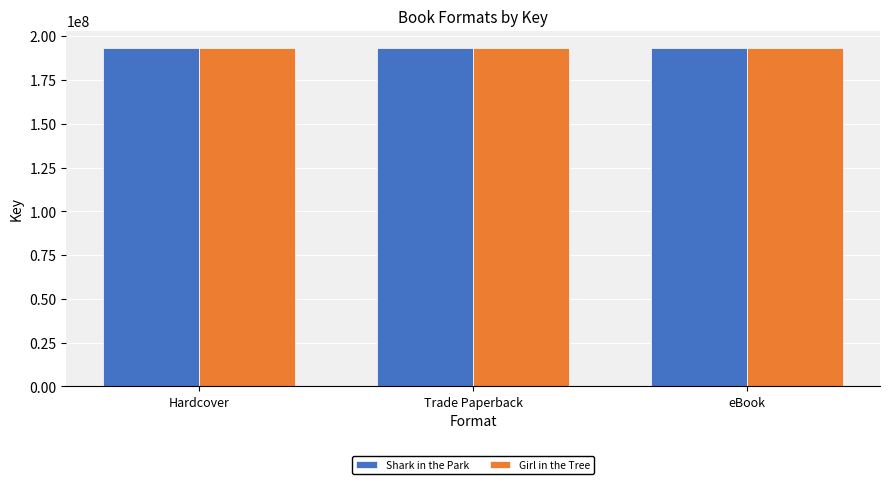

What is the label of the 1st bar from the left?

Hardcover